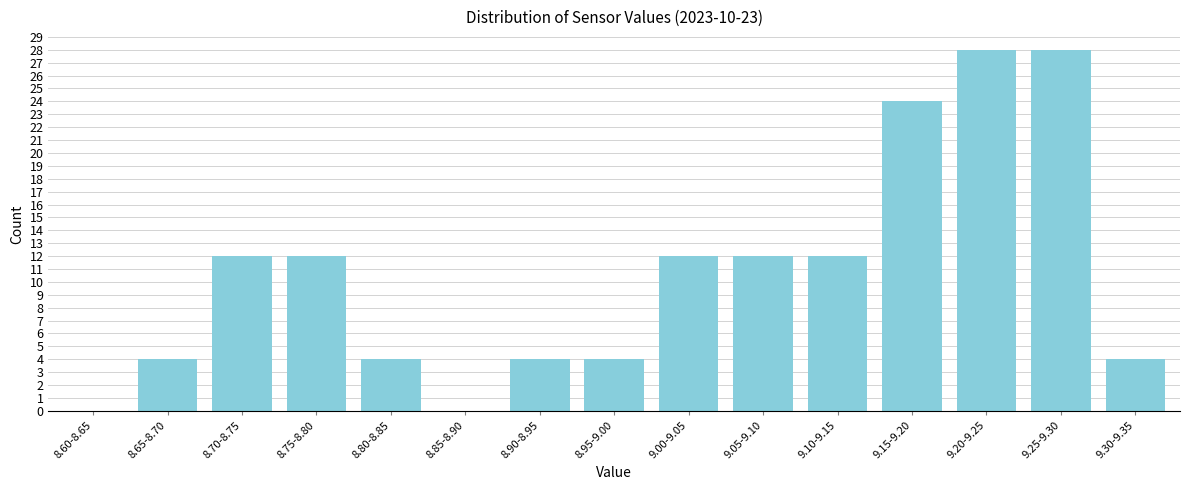

Reading left to right, list all the values displayed in this chart.

8.60-8.65=0	8.65-8.70=4	8.70-8.75=12	8.75-8.80=12	8.80-8.85=4	8.85-8.90=0	8.90-8.95=4	8.95-9.00=4	9.00-9.05=12	9.05-9.10=12	9.10-9.15=12	9.15-9.20=24	9.20-9.25=28	9.25-9.30=28	9.30-9.35=4